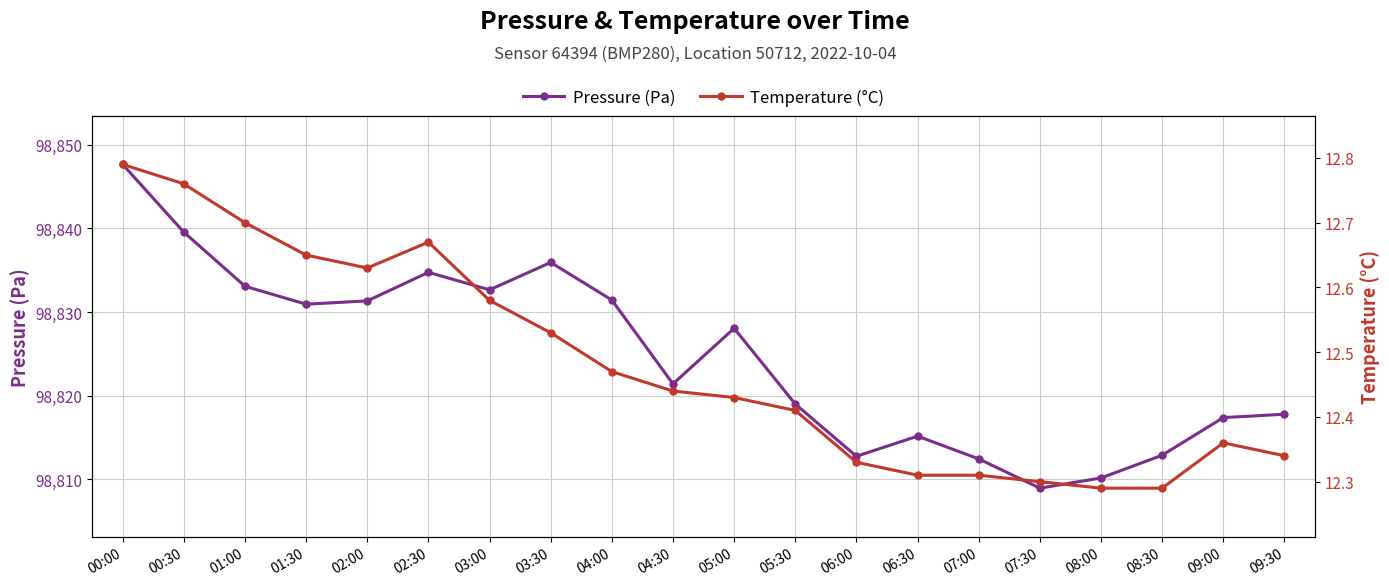

Reading right to left, transcribe all the data shown in this chart.

pressure: 98817.8	98817.4	98812.9	98810.2	98808.9	98812.4	98815.2	98812.8	98819.0	98828.1	98821.4	98831.4	98835.9	98832.7	98834.8	98831.3	98830.9	98833.1	98839.6	98847.7
temperature: 12.3	12.4	12.3	12.3	12.3	12.3	12.3	12.3	12.4	12.4	12.4	12.5	12.5	12.6	12.7	12.6	12.7	12.7	12.8	12.8